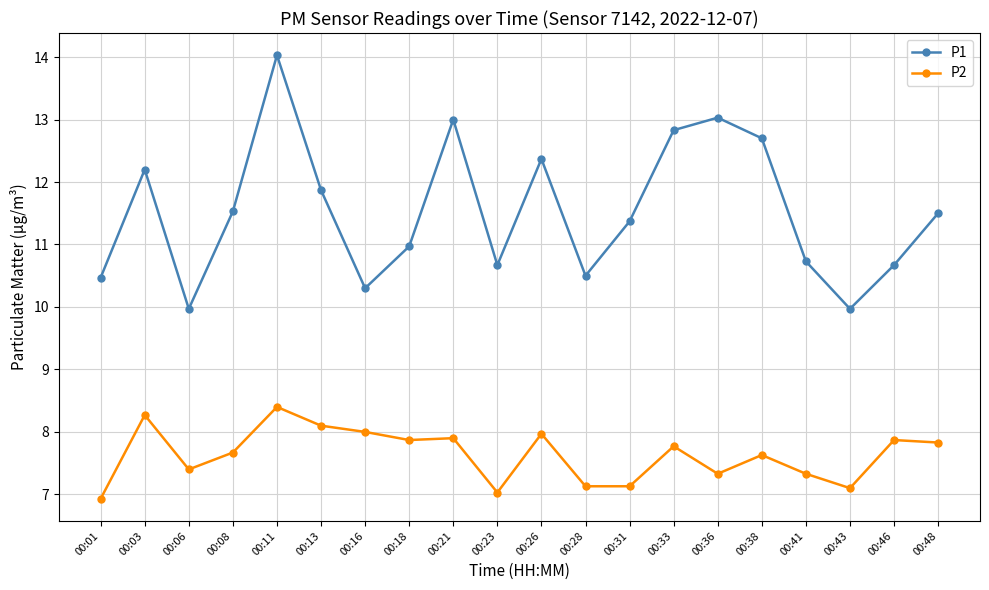

What are all the series names shown in the legend?

P1, P2